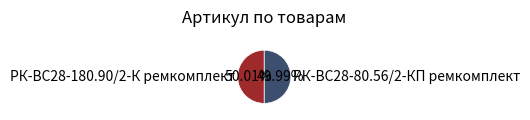

Is it true that РК-ВС28-80.56/2-КП ремкомплект is 59% of the pie?

False